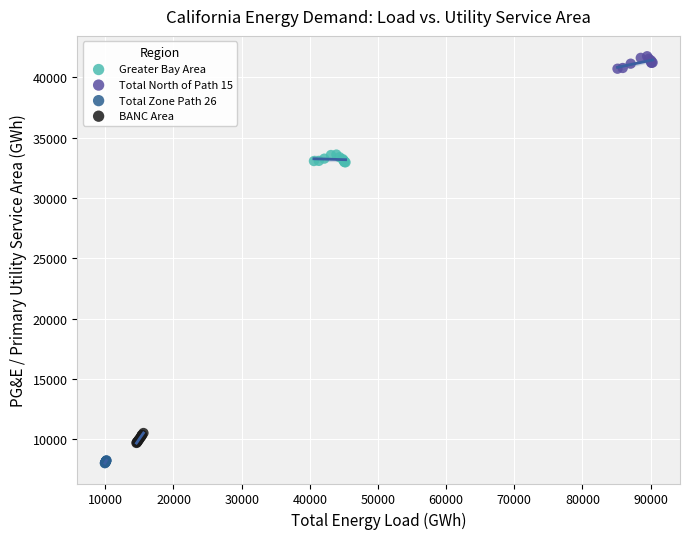

Which series contains the lowest Y value?

Total Zone Path 26